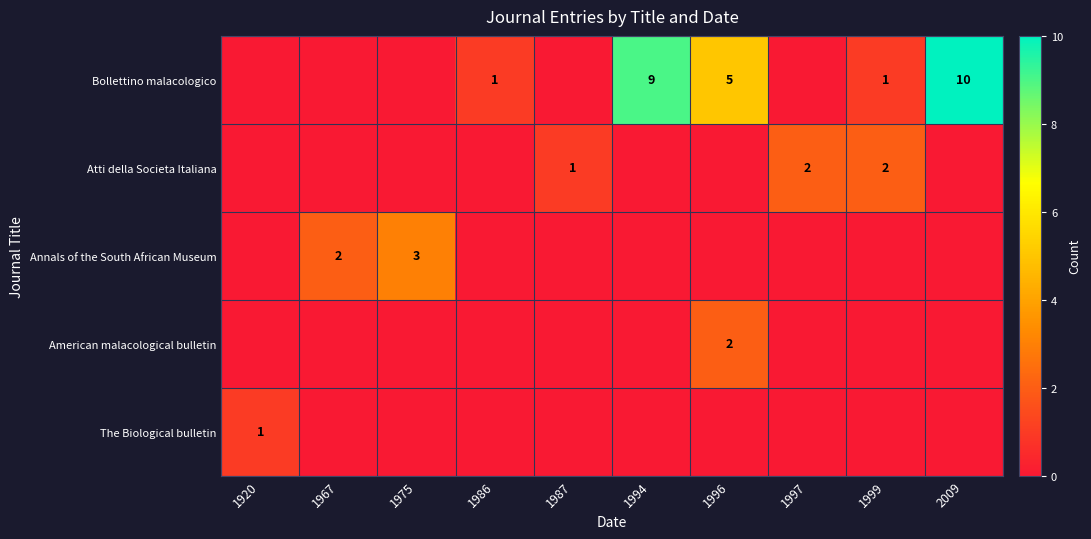

Which has a higher value, 1997 or 1920?

1997